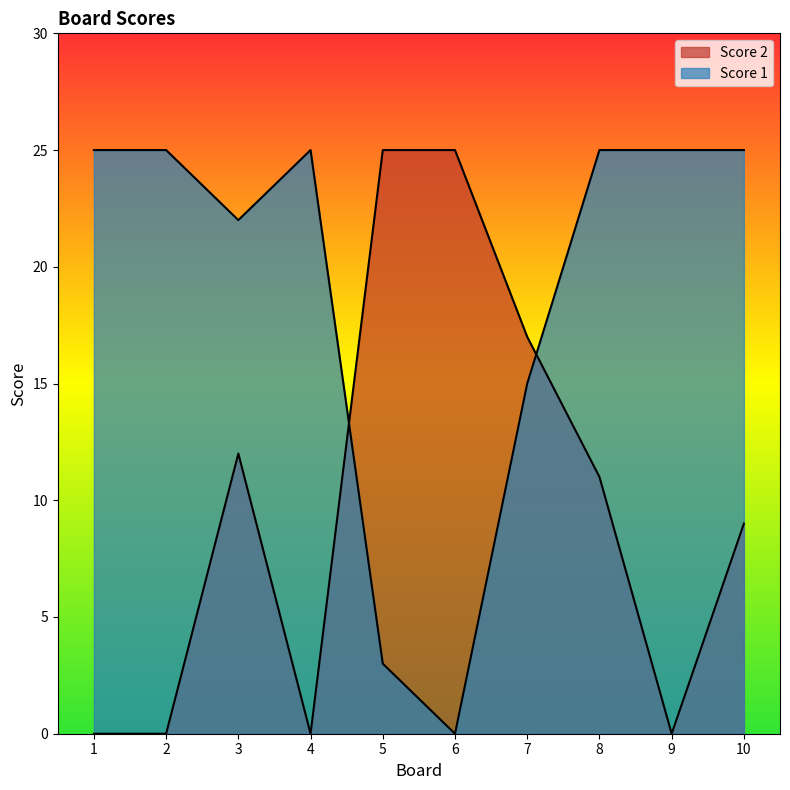

At which label is Score 2 closest to 12?

3